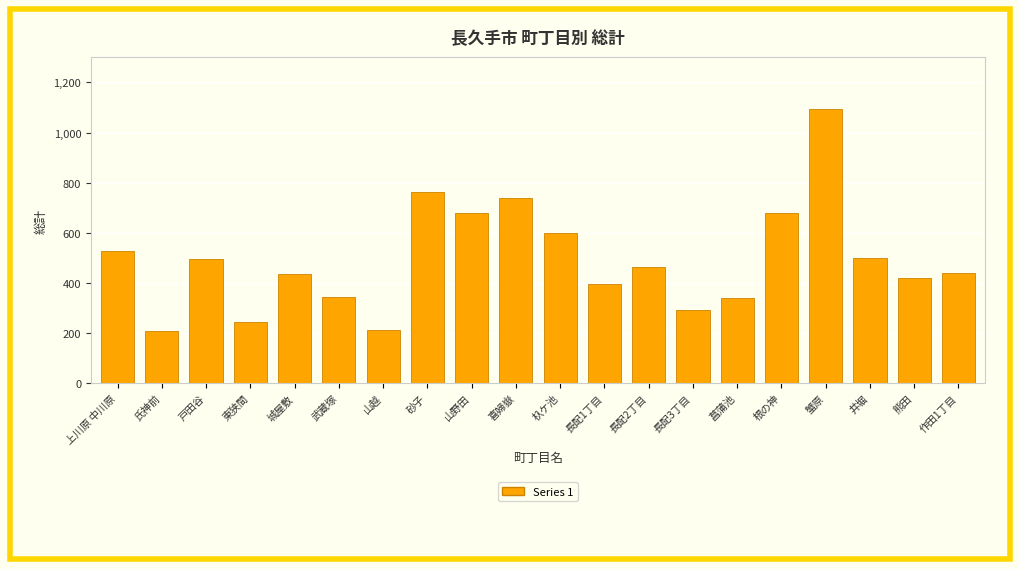

What is the change in value from 山野田 to 根の神?

+2